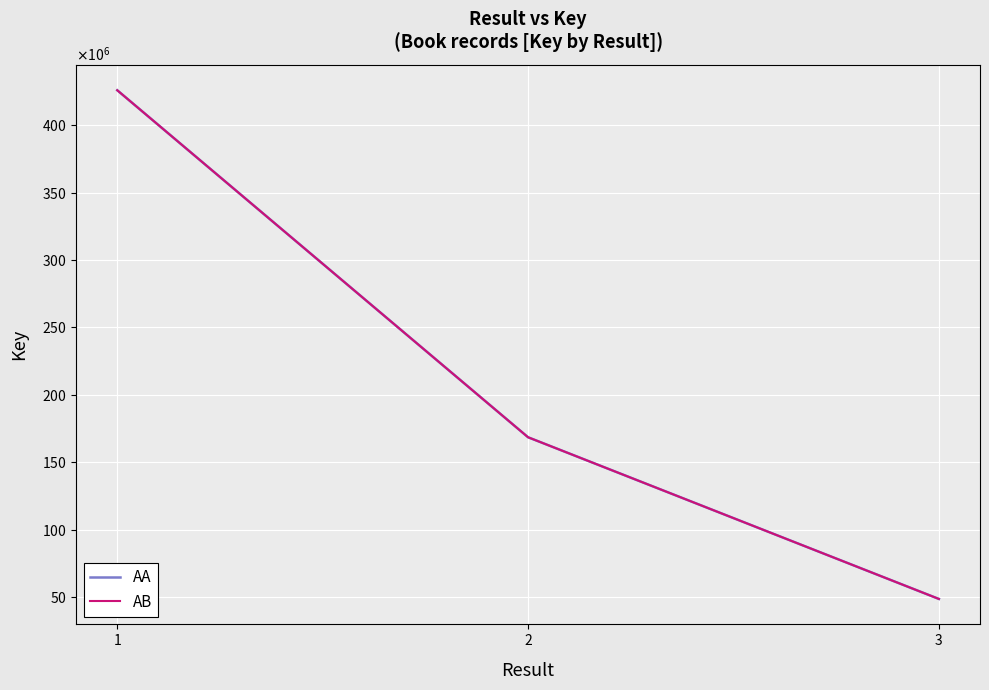

The value of AA at 3 is 80822851.6. True or false?

False